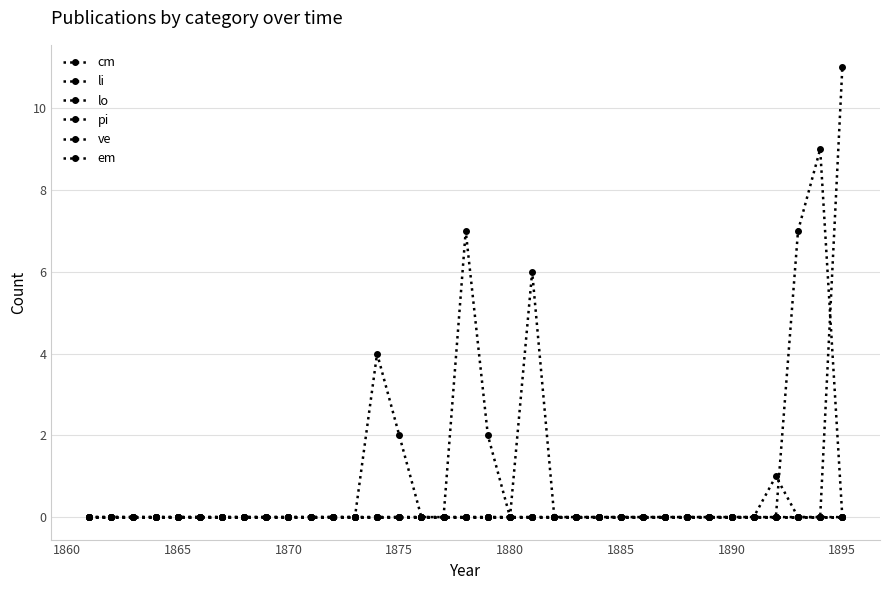

Is this an area chart (filled region under the line)?

No